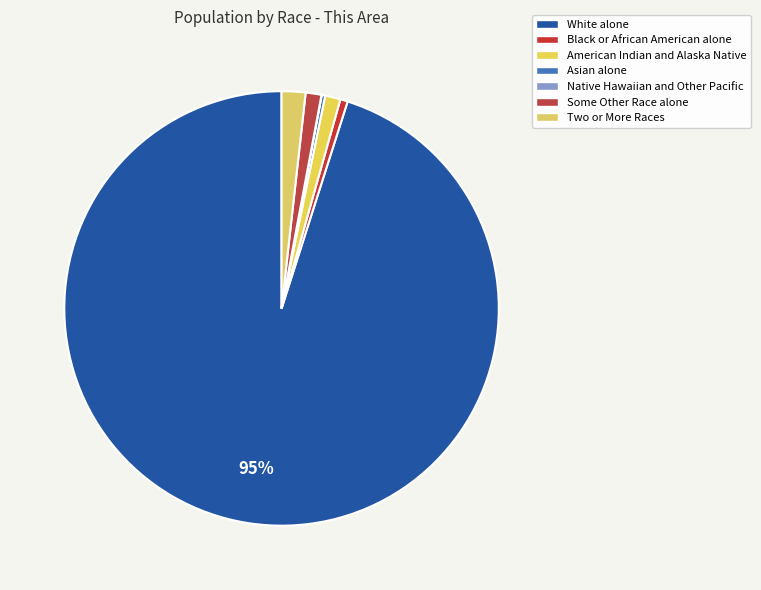

What is the smallest slice in the pie chart?

Native Hawaiian and Other Pacific